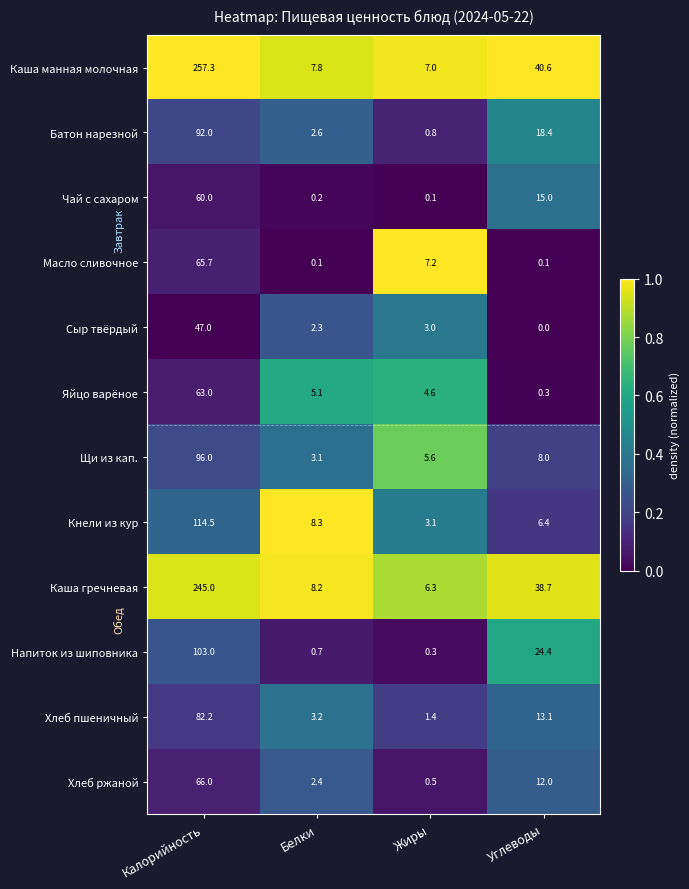

The Масло сливочное series shows 65.7 at Калорийность. True or false?

True